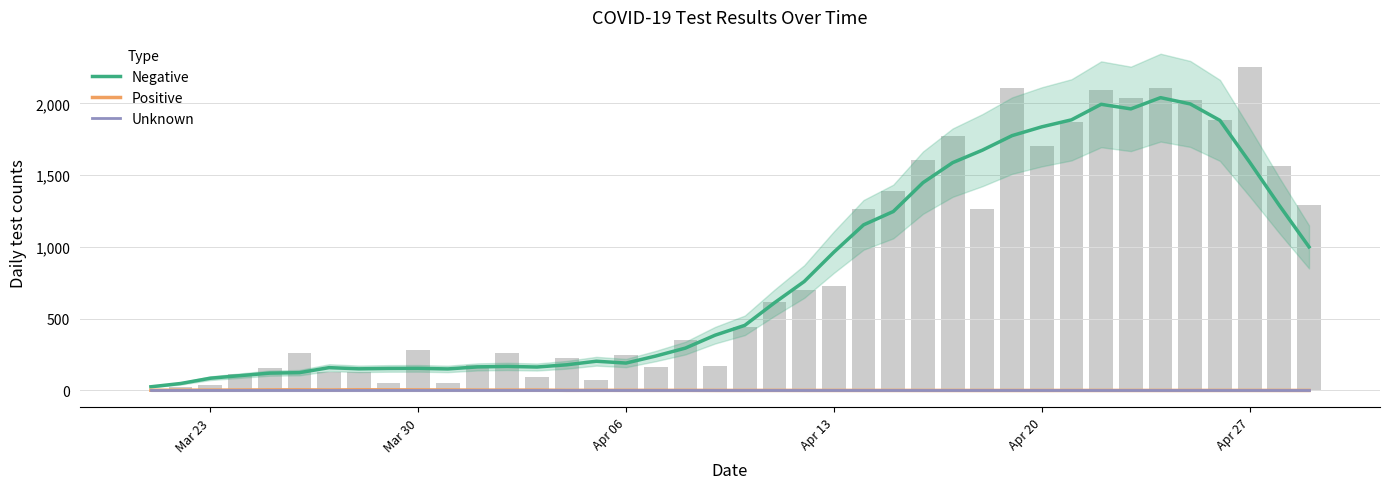

Which series has the largest total across all categories?

Negative